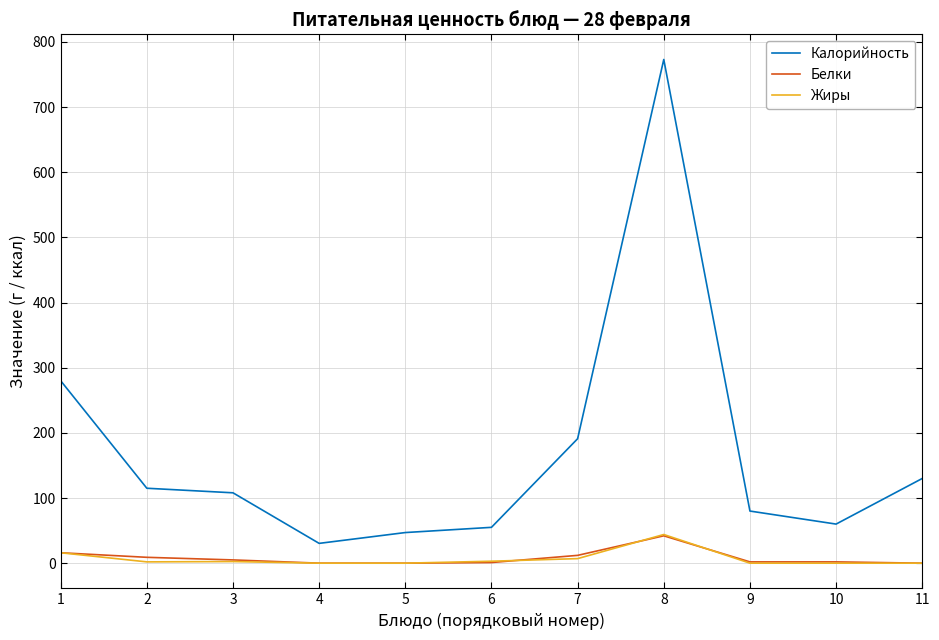

The value of Жиры at 4 is 0.0. True or false?

True